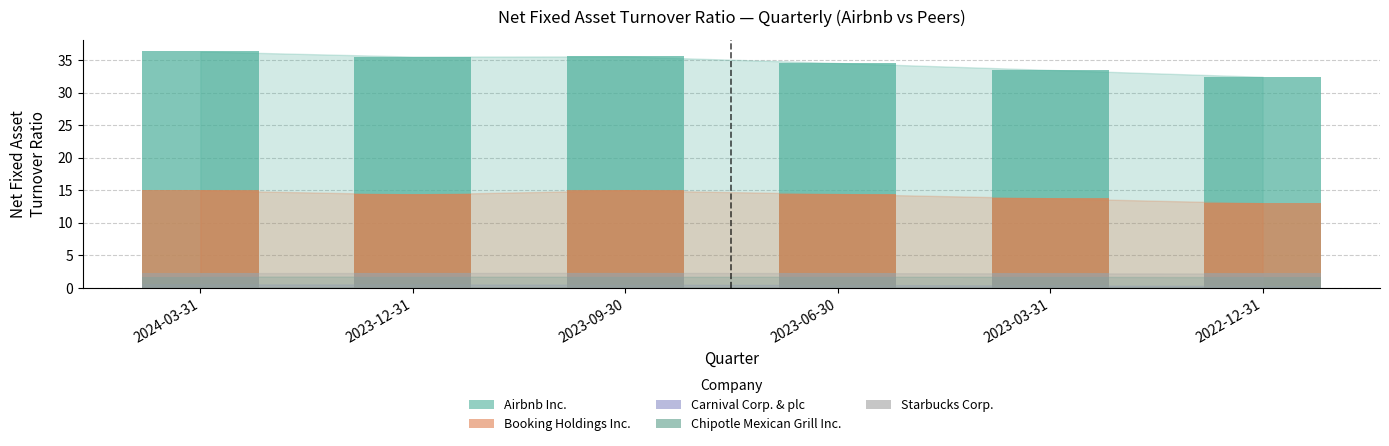

Where is Carnival Corp. & plc nearest to the value 0?

2022-12-31